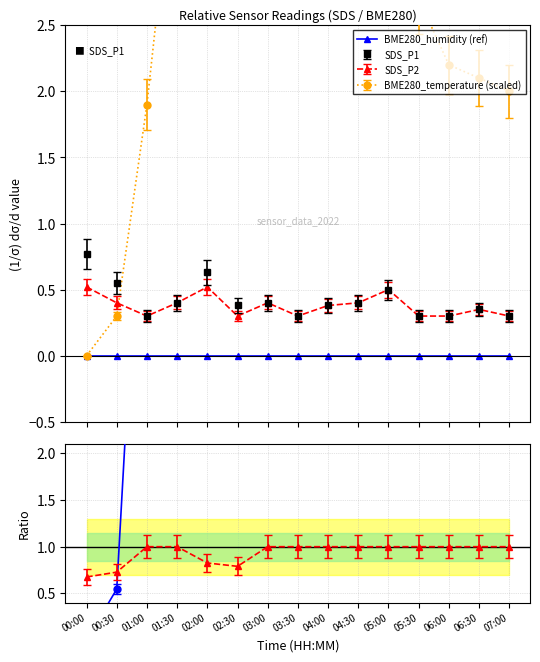

Which series has the largest total across all categories?

BME280_temperature